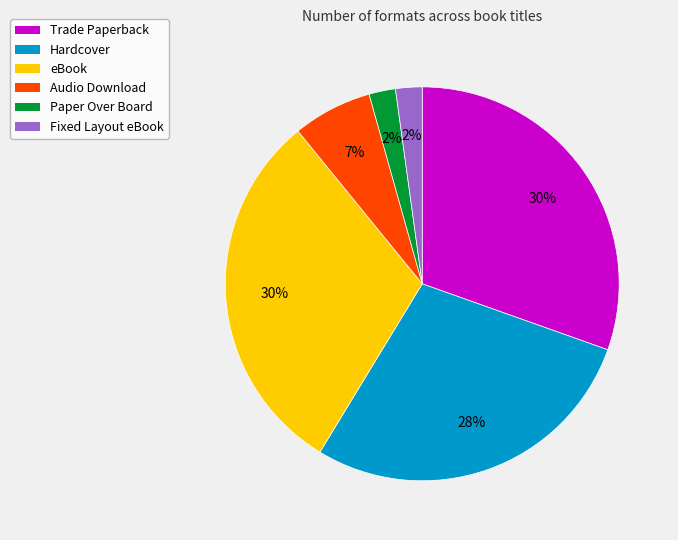

Does any single category account for the majority?

No